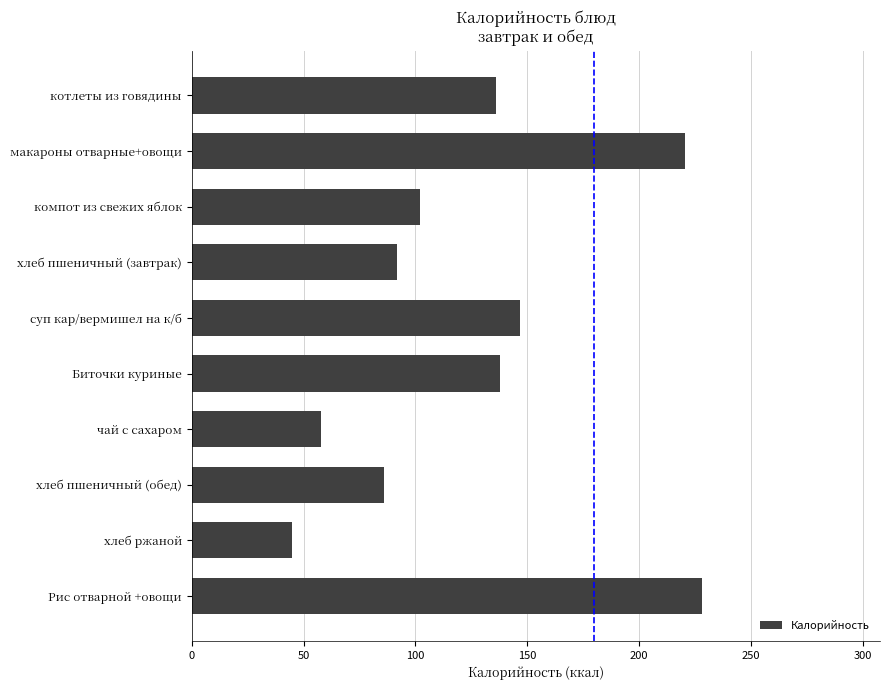

Does the chart contain stacked bars?

No